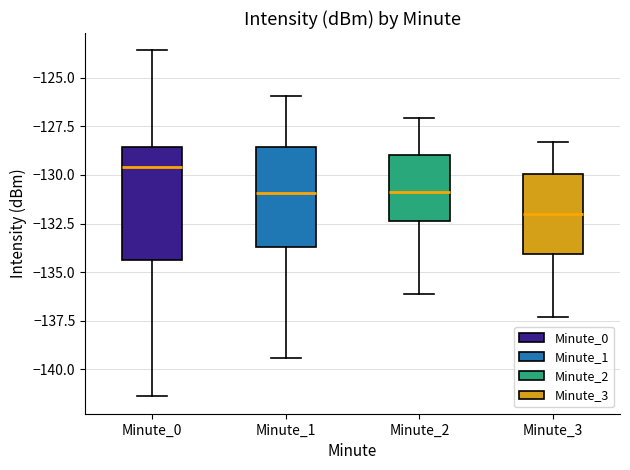

Which box has the lowest median line?

Minute_3